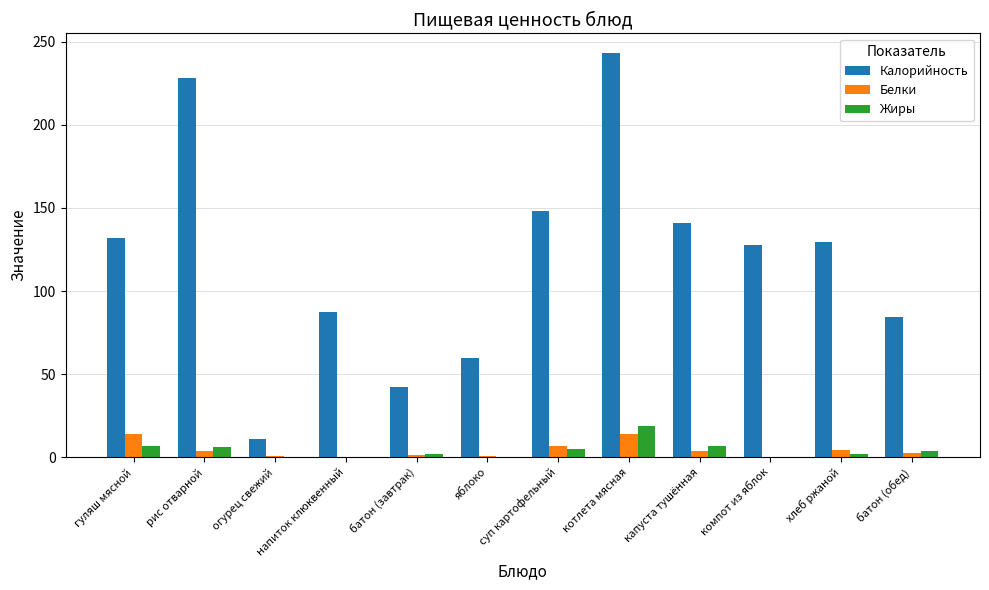

How many series are shown in this chart?

3